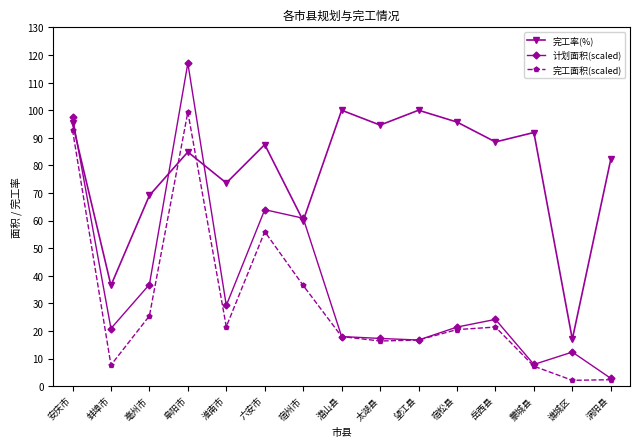

What is the average value of the 计划面积(scaled) series?

36.5